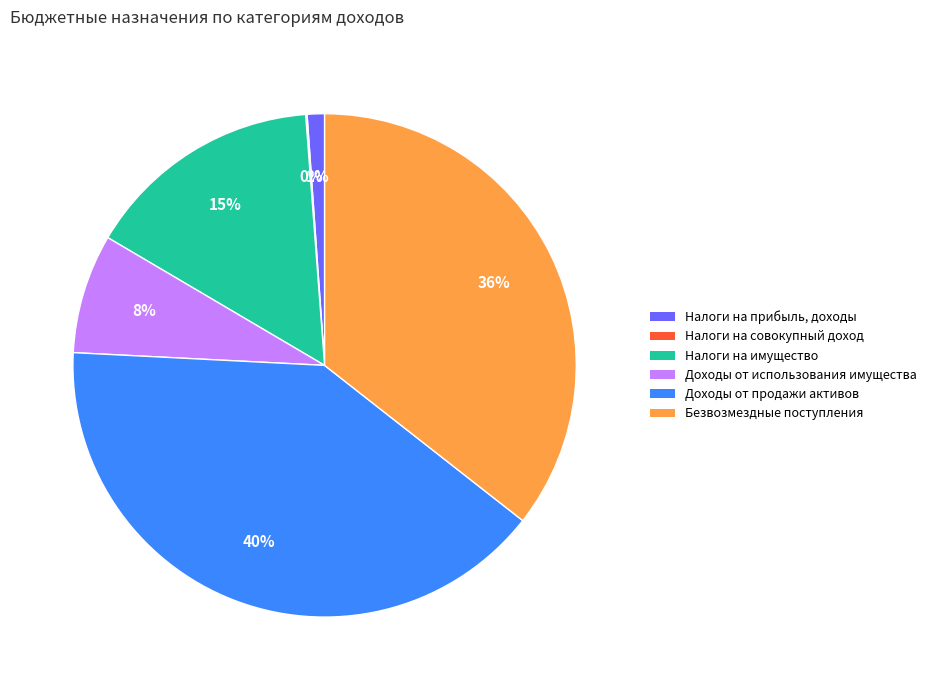

To the nearest percent, what is the average slice percentage?

17%